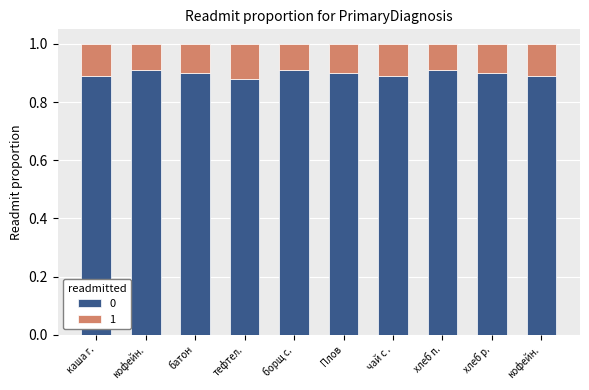

Count the number of data series in this chart.

2